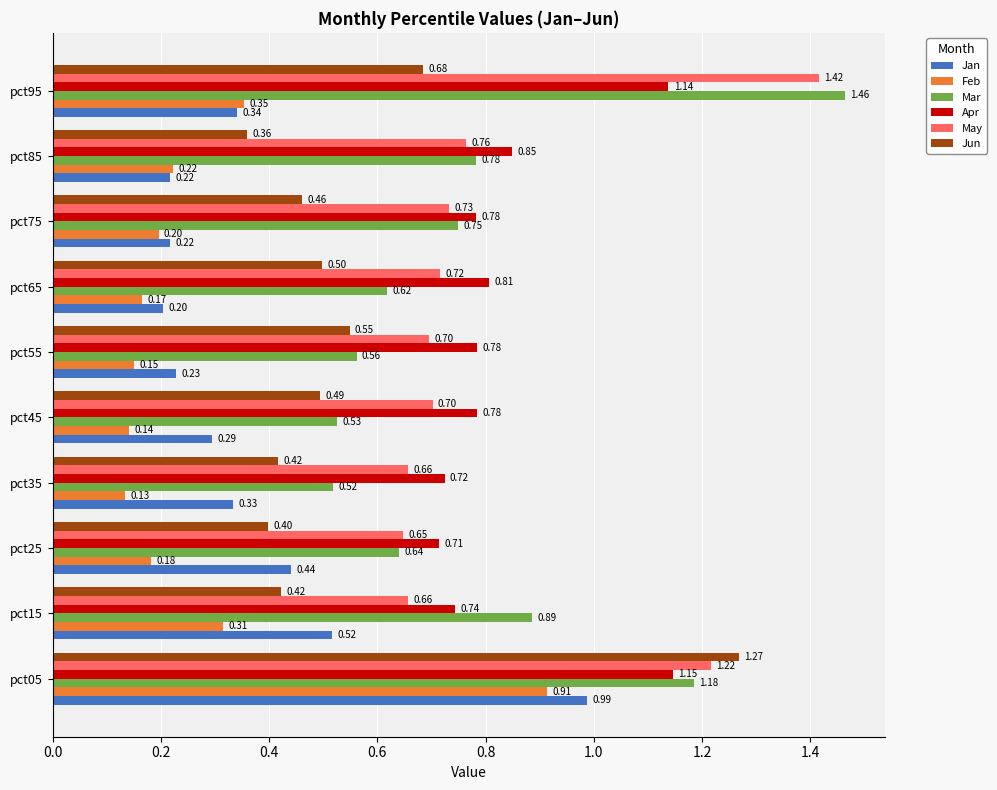

Rank the series by their maximum value, from lowest to highest.

Feb, Jan, Apr, Jun, May, Mar